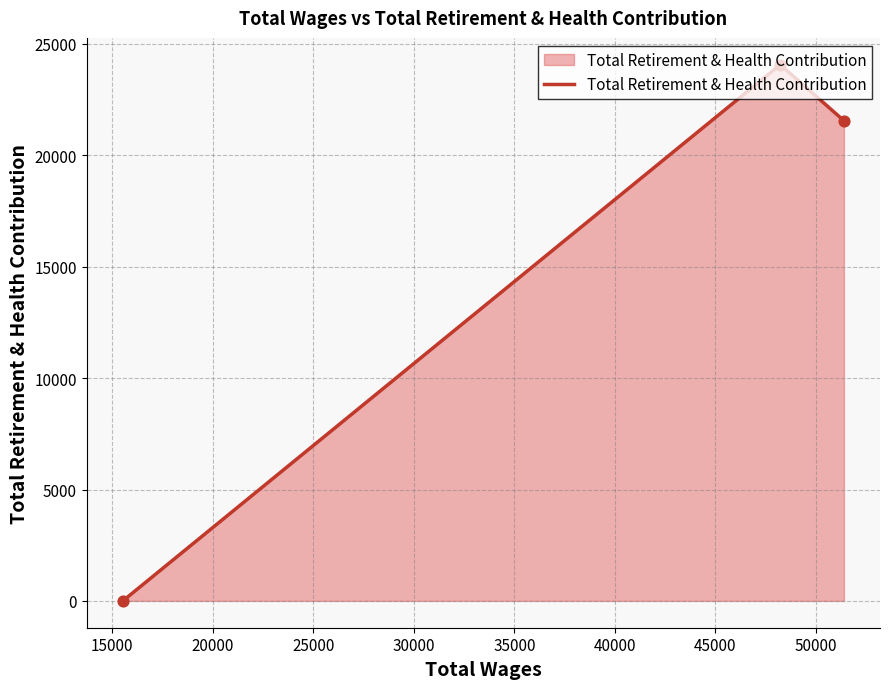

What is the greatest value displayed?

24067